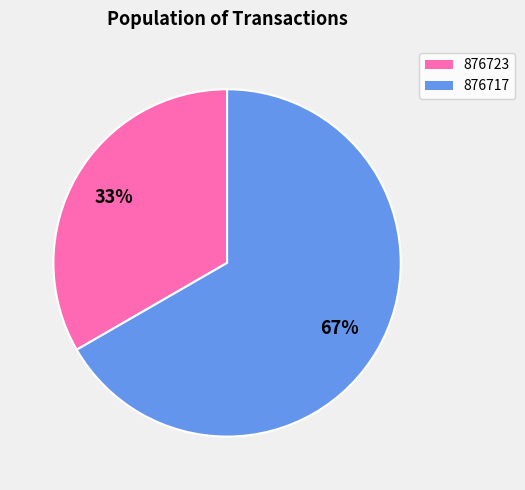

To the nearest percent, what is the average slice percentage?

50%